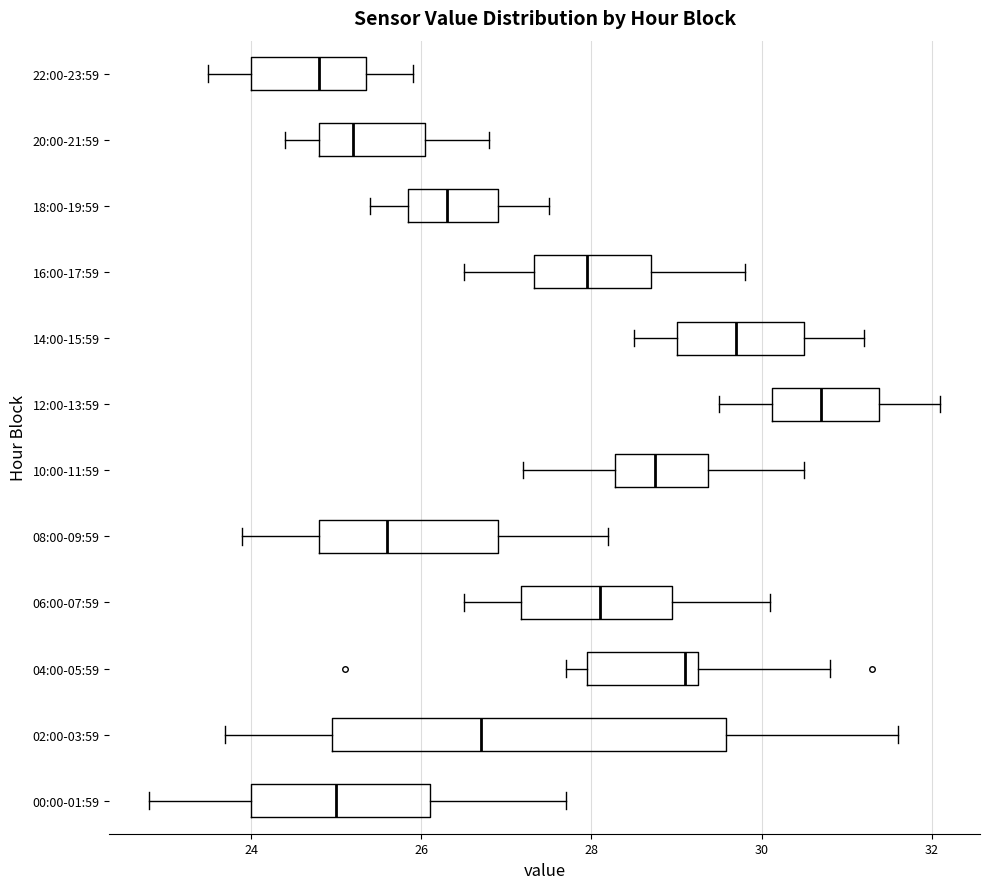

Reading bottom to top, read every box against the x-axis: the position of its median line, the range the box covers, and the ends of its whiskers. The values are not printed on the chart, so give them approximately, as read against the axis.

00:00-01:59: median 25.0, box 24.0 to 26.2, whiskers 22.8 to 27.8
02:00-03:59: median 26.8, box 25.0 to 29.6, whiskers 23.8 to 31.6
04:00-05:59: median 29.2 (just left of the box's right edge), box 28.0 to 29.2, whiskers 27.8 to 30.8
06:00-07:59: median 28.2, box 27.2 to 29.0, whiskers 26.6 to 30.2
08:00-09:59: median 25.6, box 24.8 to 27.0, whiskers 24.0 to 28.2
10:00-11:59: median 28.8, box 28.2 to 29.4, whiskers 27.2 to 30.6
12:00-13:59: median 30.8, box 30.2 to 31.4, whiskers 29.6 to 32.2
14:00-15:59: median 29.8, box 29.0 to 30.6, whiskers 28.6 to 31.2
16:00-17:59: median 28.0, box 27.4 to 28.8, whiskers 26.6 to 29.8
18:00-19:59: median 26.4, box 25.8 to 27.0, whiskers 25.4 to 27.6
20:00-21:59: median 25.2, box 24.8 to 26.0, whiskers 24.4 to 26.8
22:00-23:59: median 24.8, box 24.0 to 25.4, whiskers 23.6 to 26.0